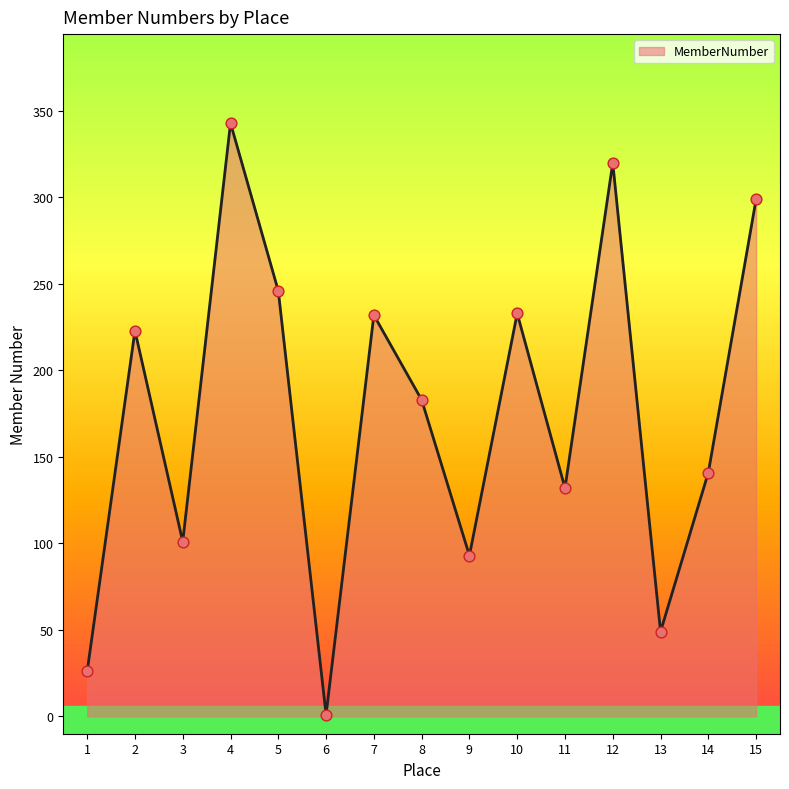

Which has a higher value, 12 or 6?

12